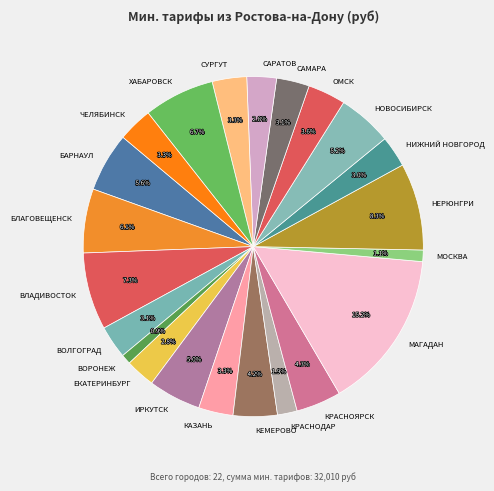

Which slice is the largest?

МАГАДАН